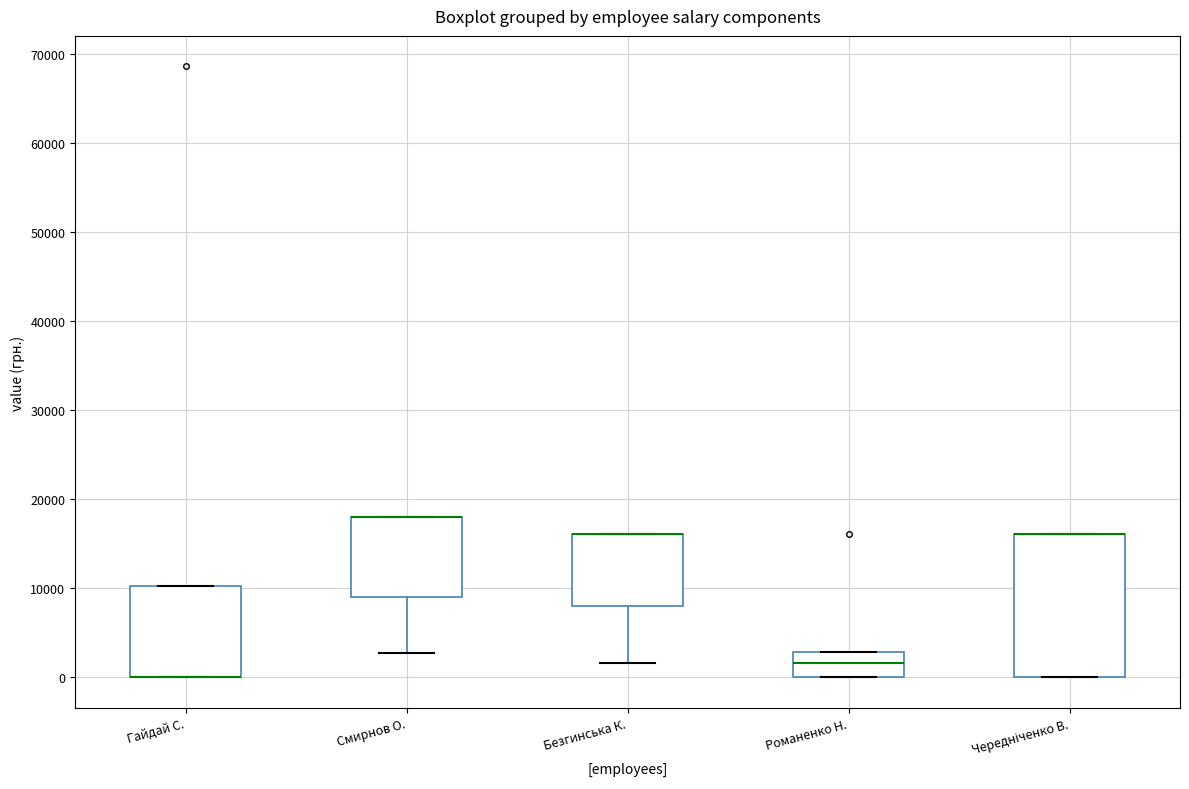

Which box is the tallest, from its lower edge to its upper edge?

Чередніченко В.